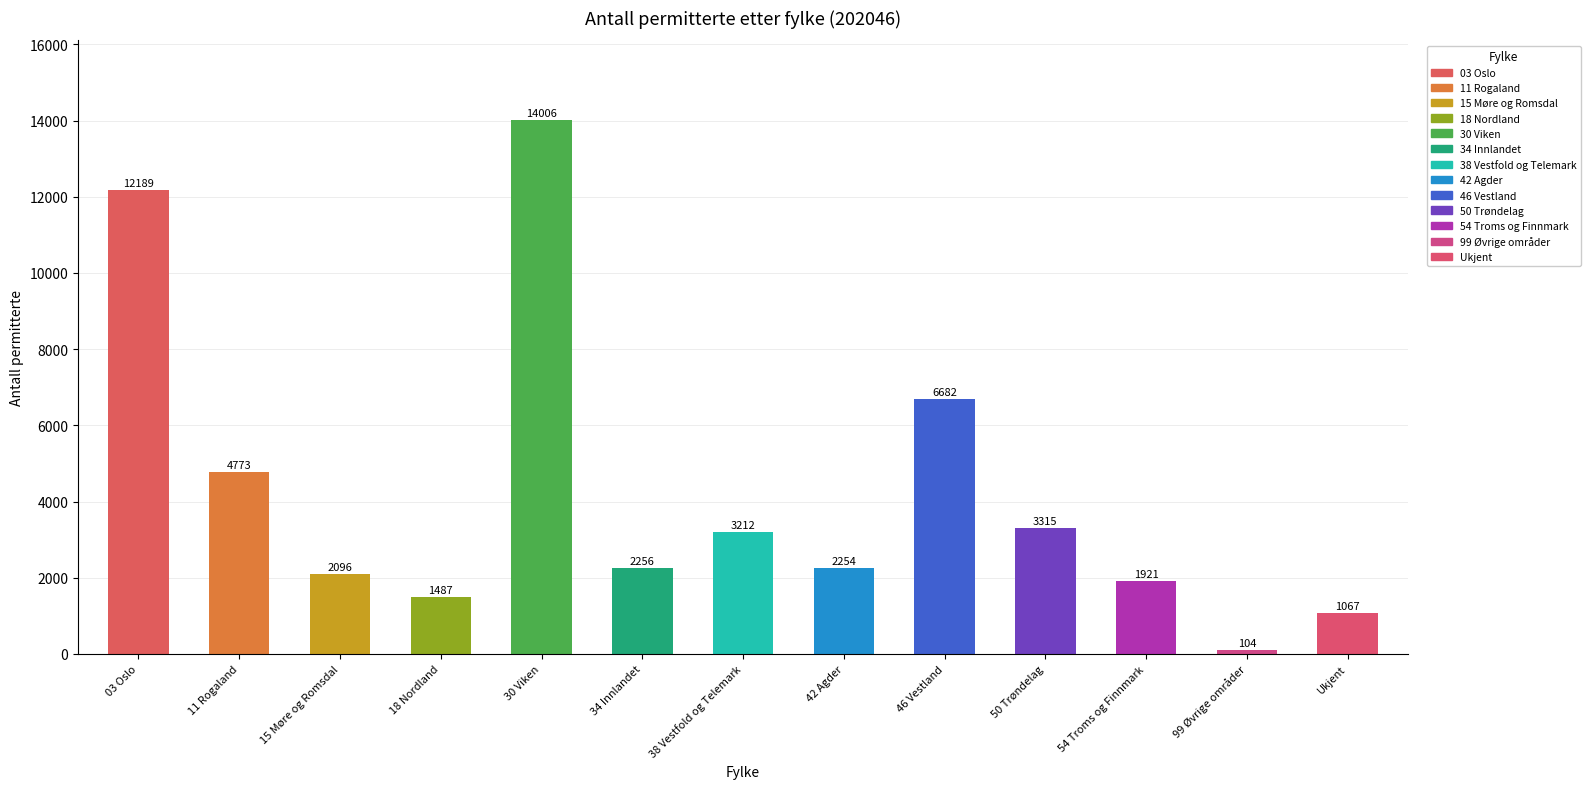

Rank the categories by value from highest to lowest.

30 Viken, 03 Oslo, 46 Vestland, 11 Rogaland, 50 Trøndelag, 38 Vestfold og Telemark, 34 Innlandet, 42 Agder, 15 Møre og Romsdal, 54 Troms og Finnmark, 18 Nordland, Ukjent, 99 Øvrige områder